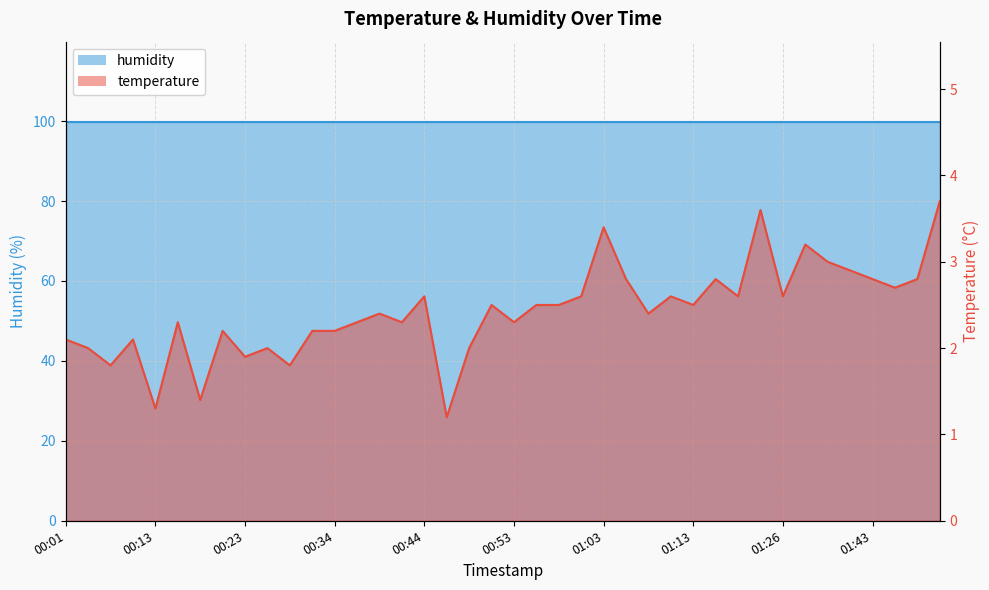

What position from the right is 00:01?

40